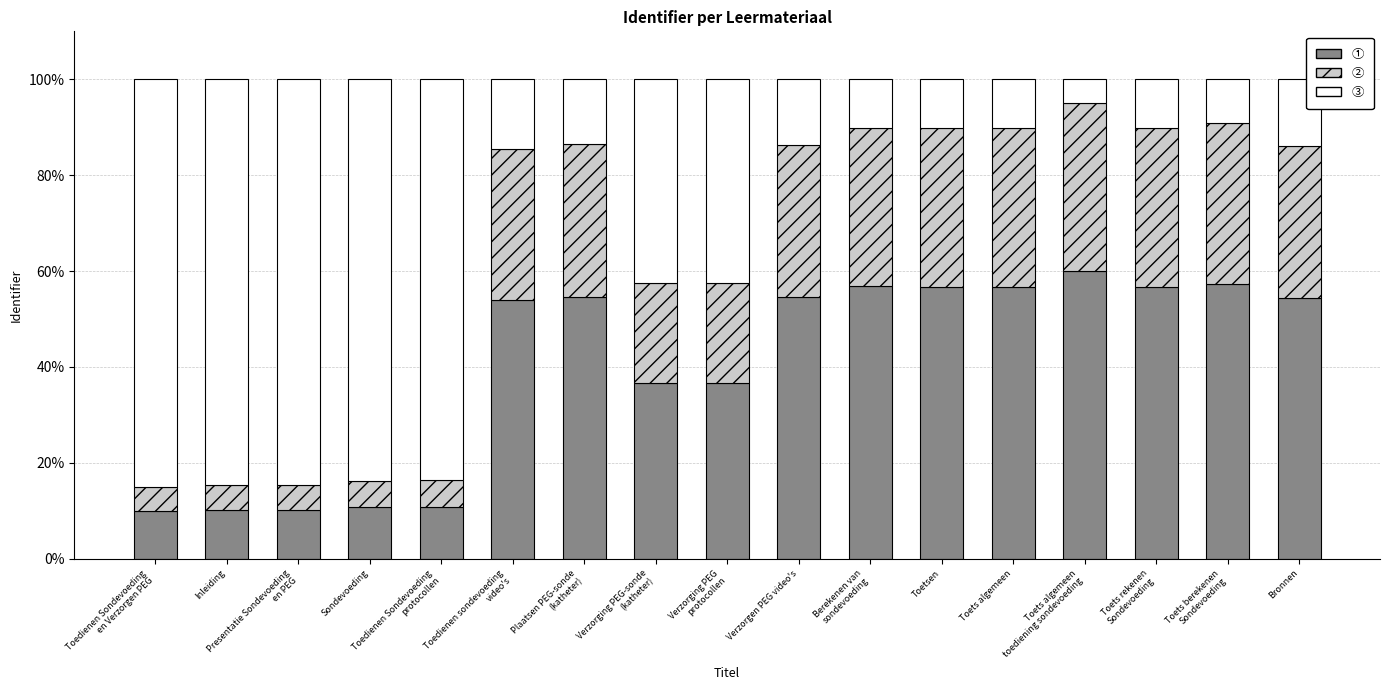

What are all the series names shown in the legend?

①, ②, ③